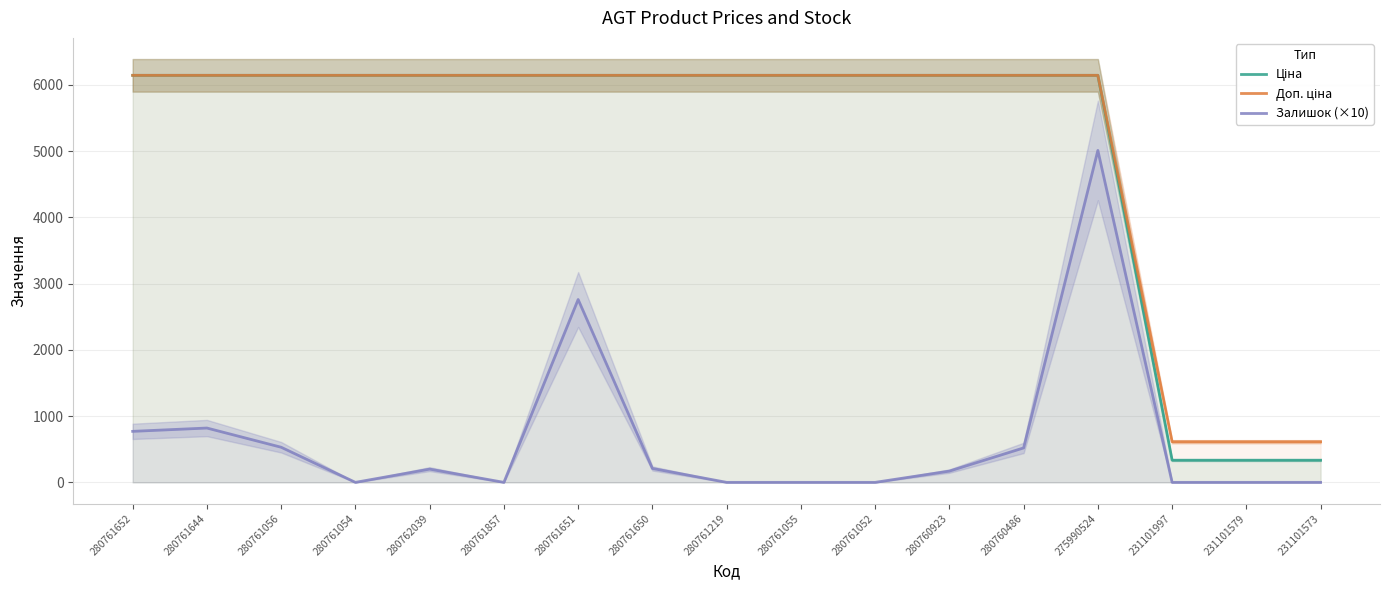

At 280760923, list the series in order from smallest to largest.

Залишок (×10), Ціна, Доп. ціна